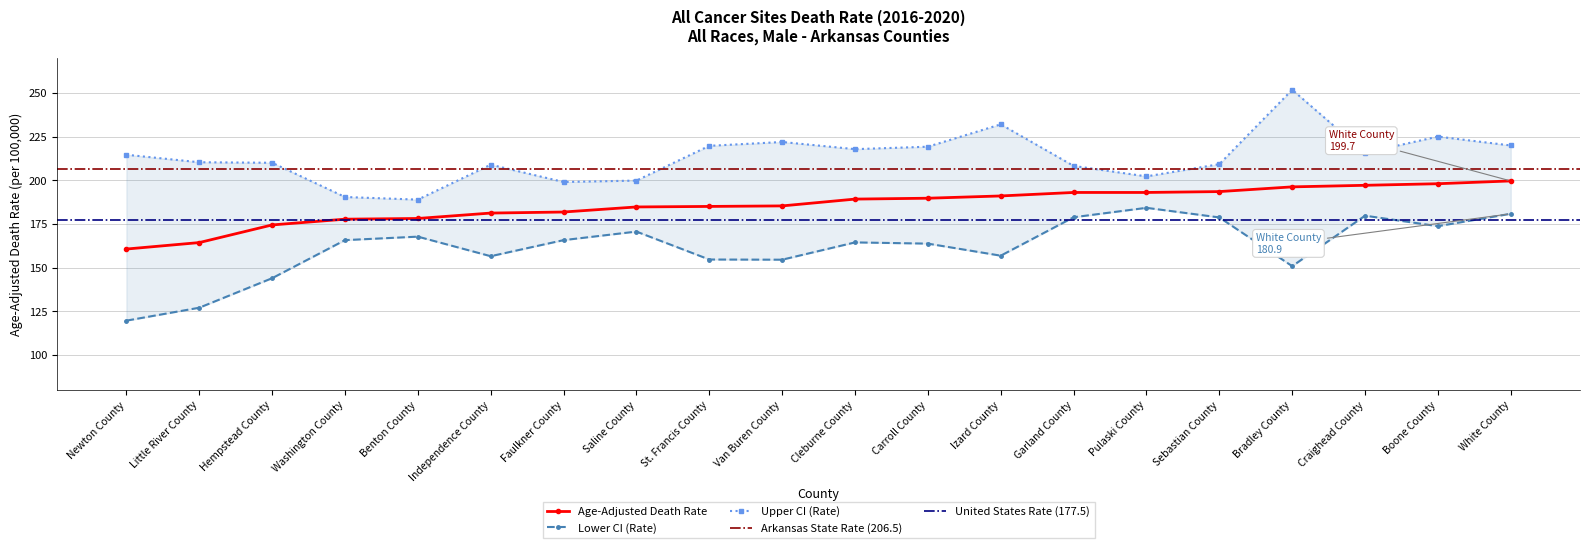

Where is the first local minimum for Upper CI (Rate)?

Benton County